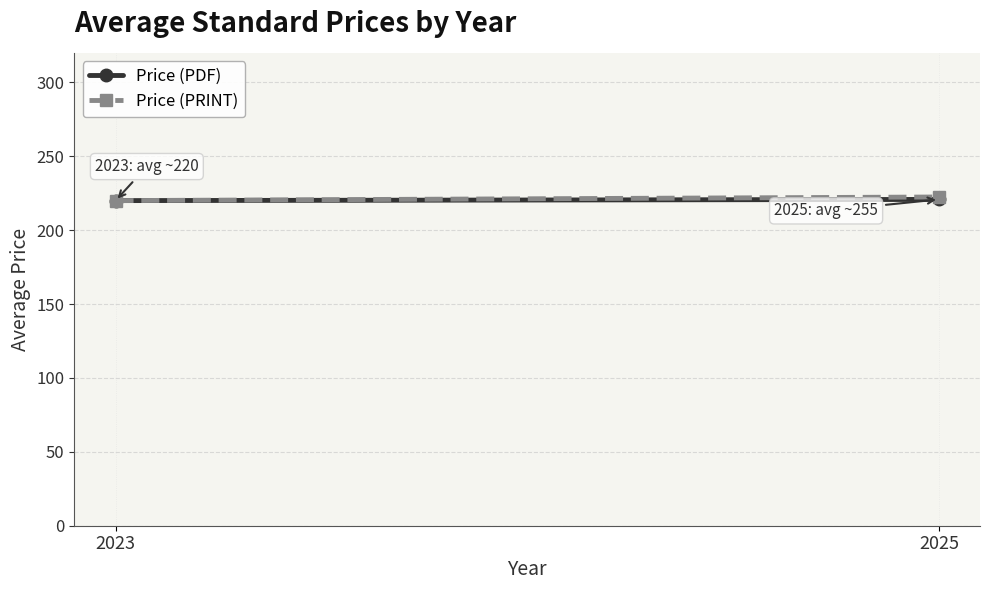

Between 2023 and 2025, which is larger?

2025